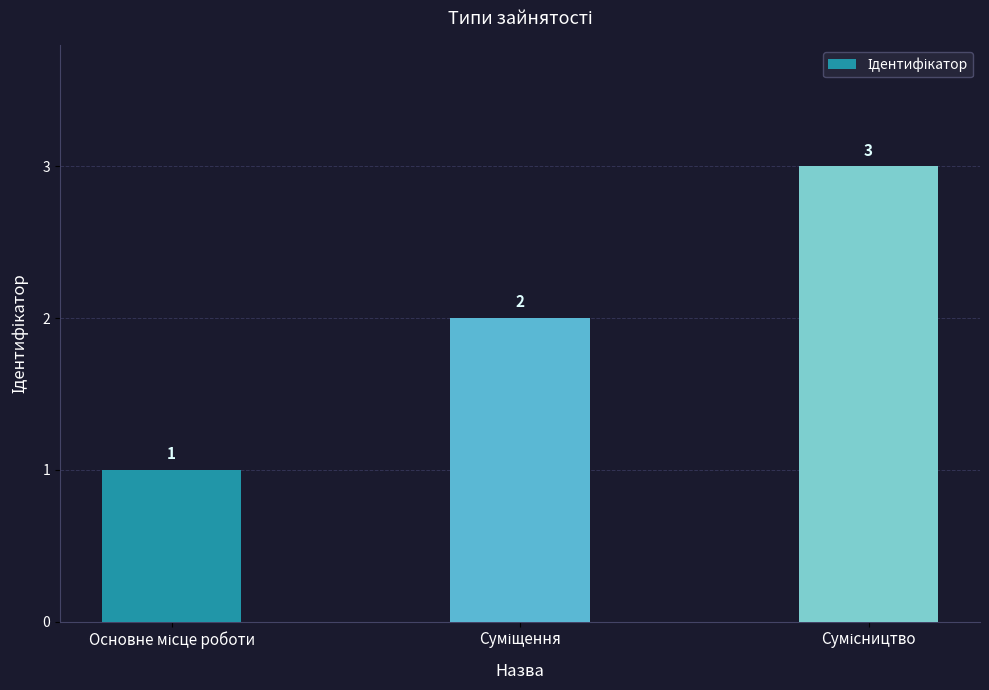

What is the value of the 3rd bar from the left?

3